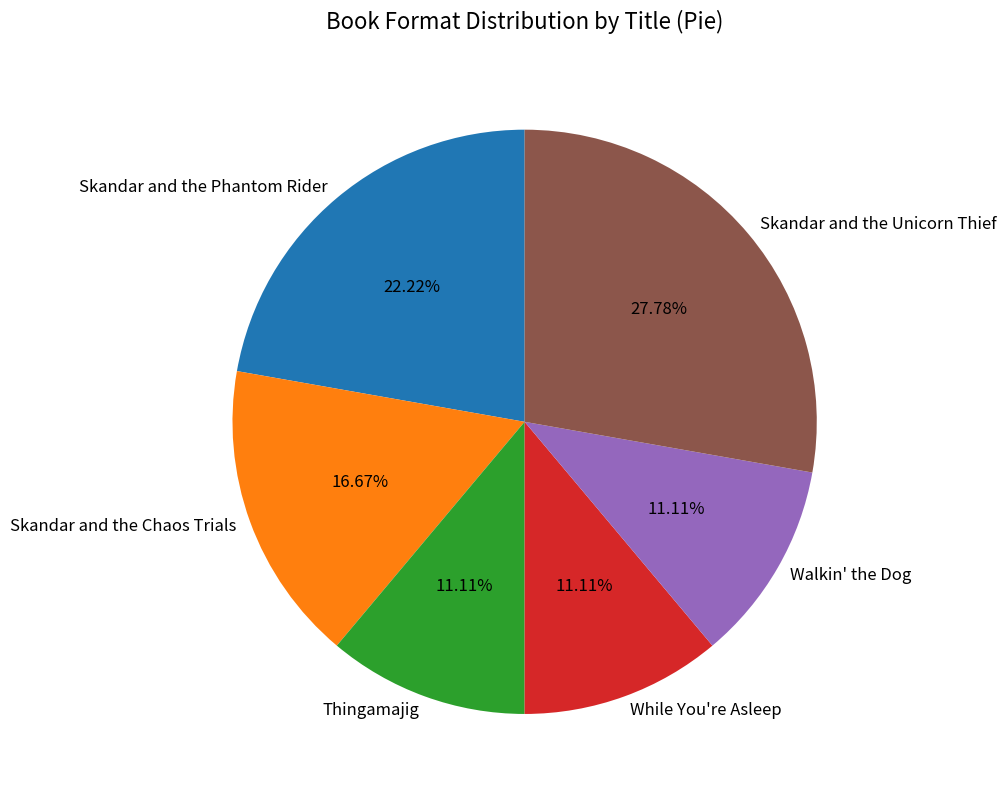

What percentage is the Skandar and the Chaos Trials slice, to the nearest percent?

17%